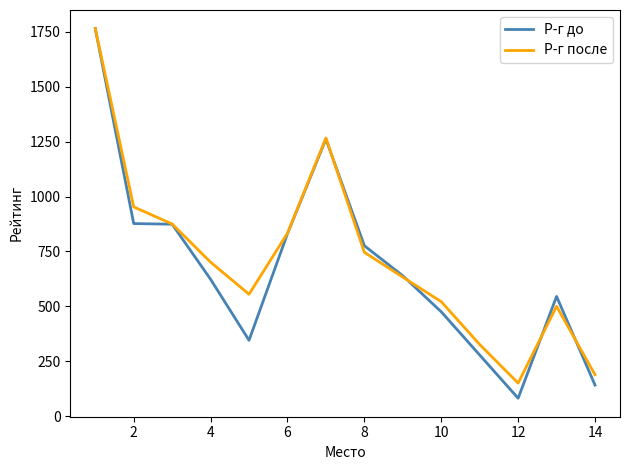

Which series has the largest range (max minus min)?

Р-г до